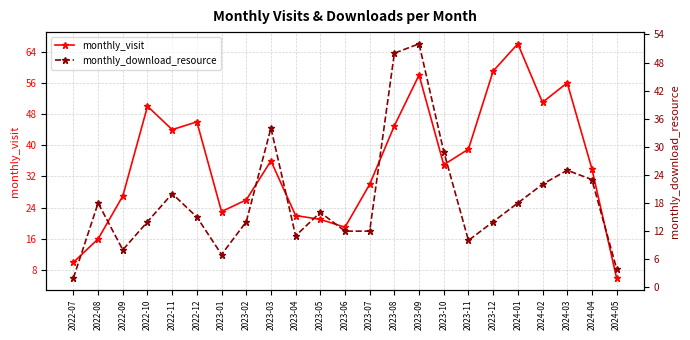

Where is monthly_visit nearest to the value 36?

2023-03